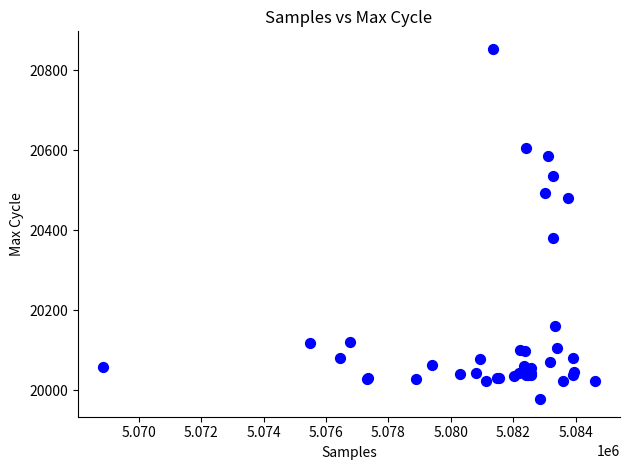

What Y value in the scatter plot is closest to 20416?

20381